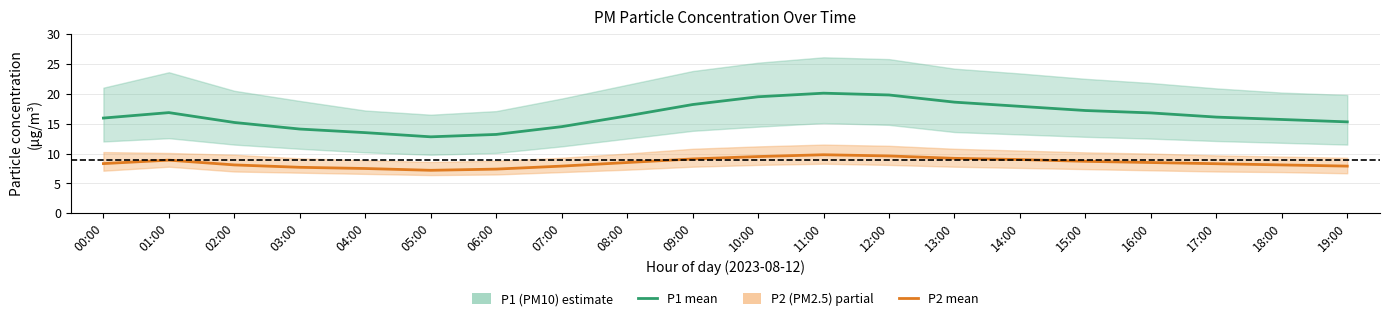

True or false: P1 (PM10) and P2 (PM2.5) intersect in this chart.

False